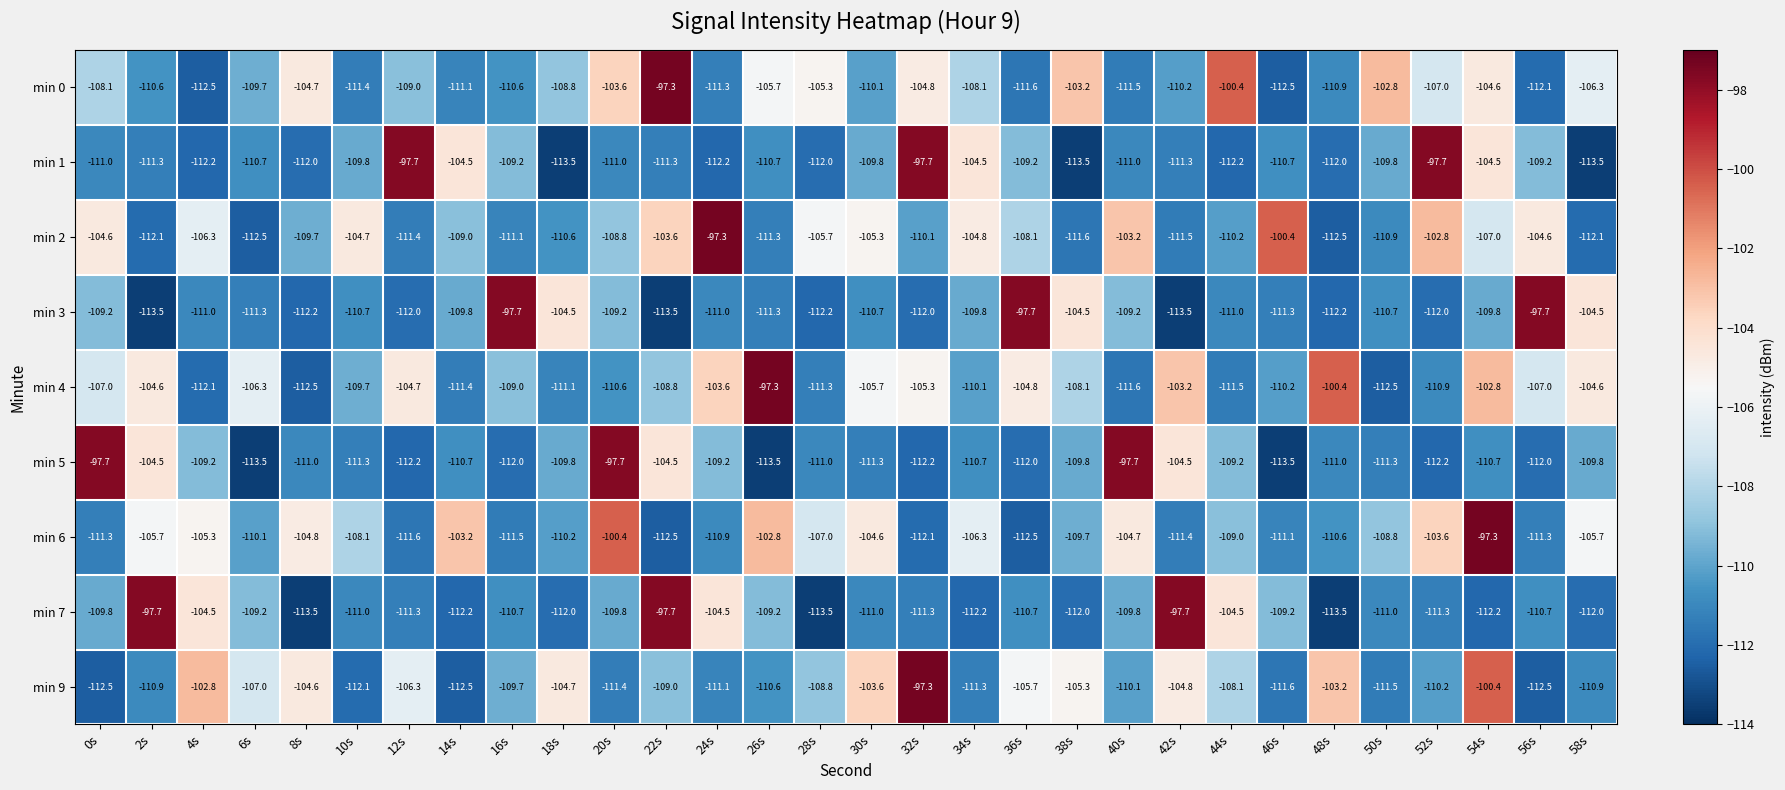

Count the number of categories in the chart.

30